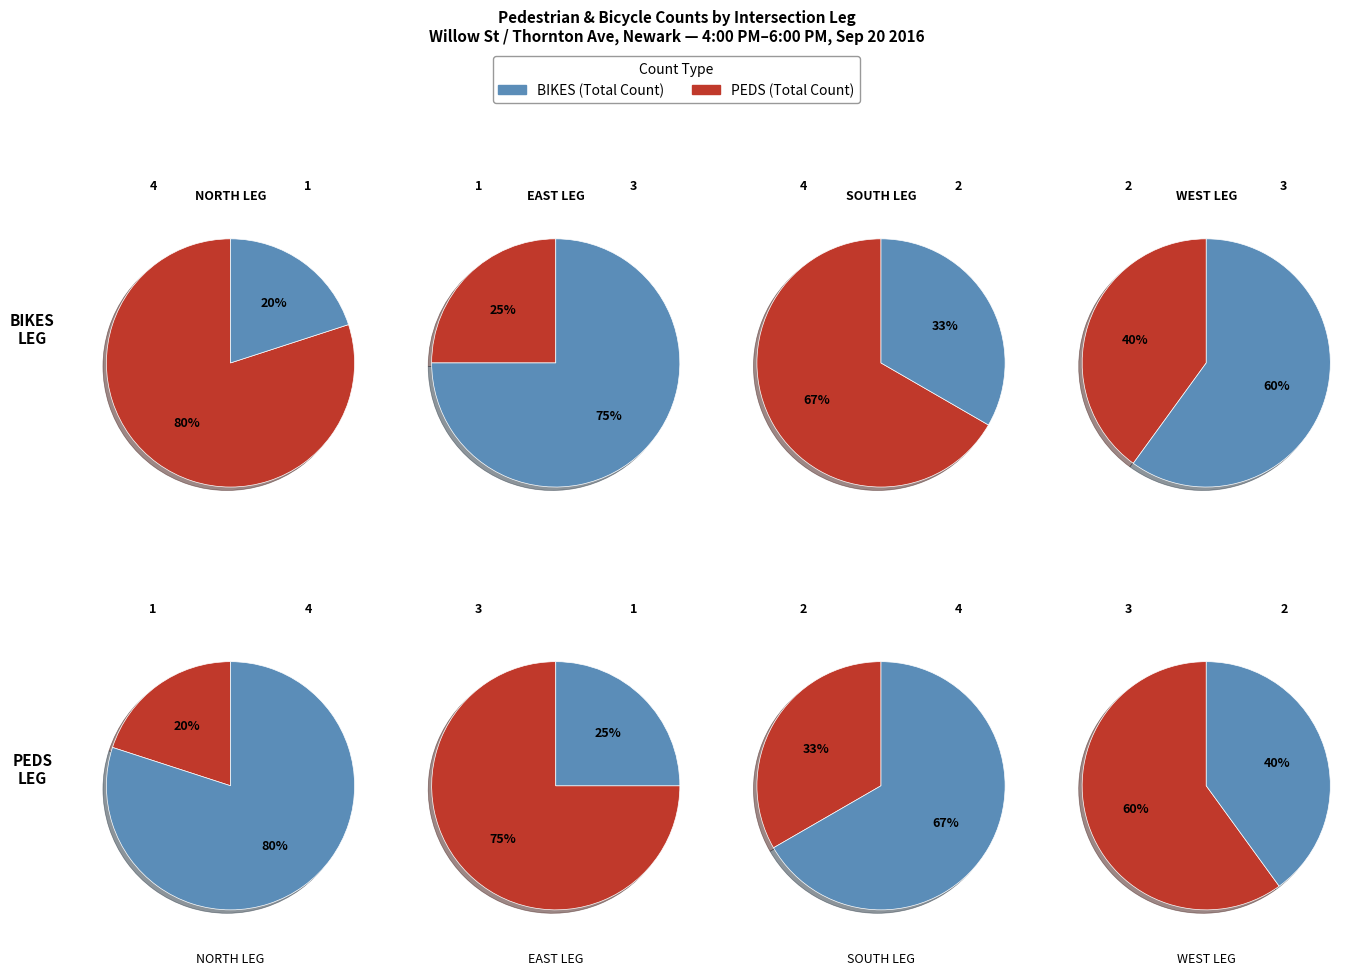

True or false: EBTH accounts for 5% of the total.

False